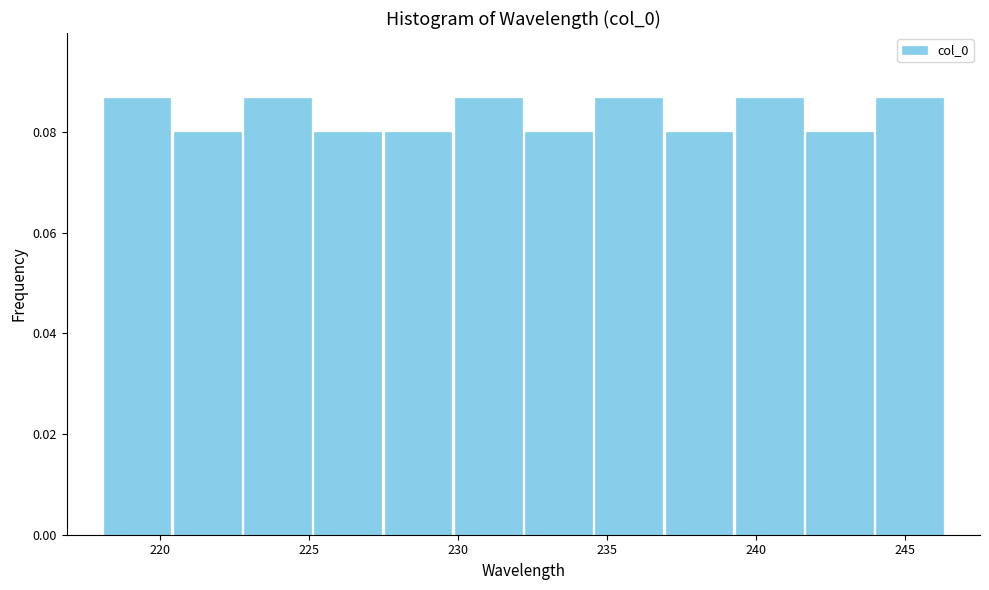

Reading left to right, transcribe this chart: for each bar, give the range it covers on the x-axis and its height. Neither the bar edges nor the heights are printed on the chart, so give them approximately, as read against the axes.

218.0 to 220.5: 0.086
220.5 to 223.0: 0.080
223.0 to 225.0: 0.086
225.0 to 227.5: 0.080
227.5 to 230.0: 0.080
230.0 to 232.0: 0.086
232.0 to 234.5: 0.080
234.5 to 237.0: 0.086
237.0 to 239.5: 0.080
239.5 to 241.5: 0.086
241.5 to 244.0: 0.080
244.0 to 246.5: 0.086